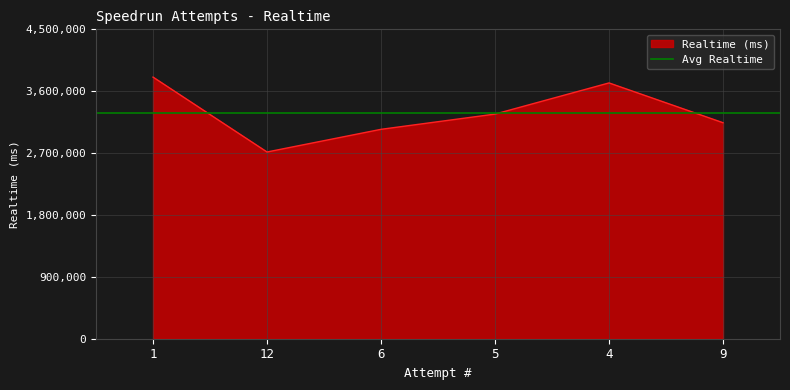

True or false: the data has more than 2 interior local peaks.

False